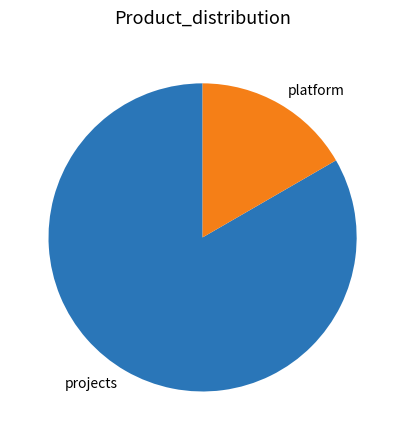

Which has a higher value, platform or projects?

projects